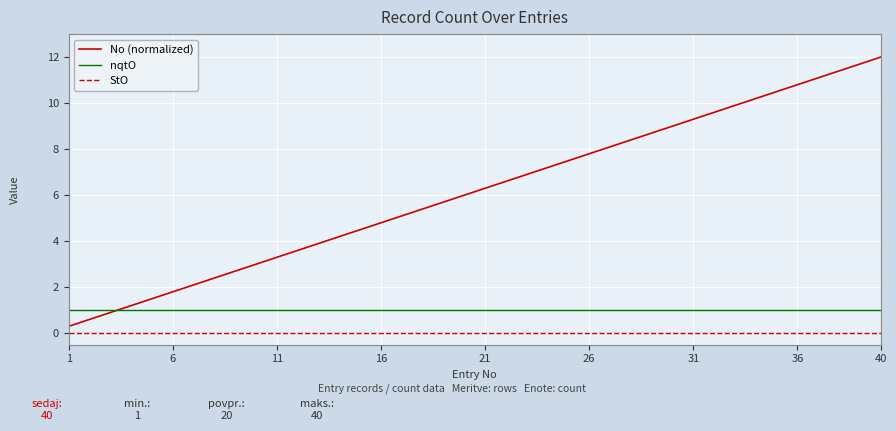

True or false: No (normalized) and StO cross at least once.

False